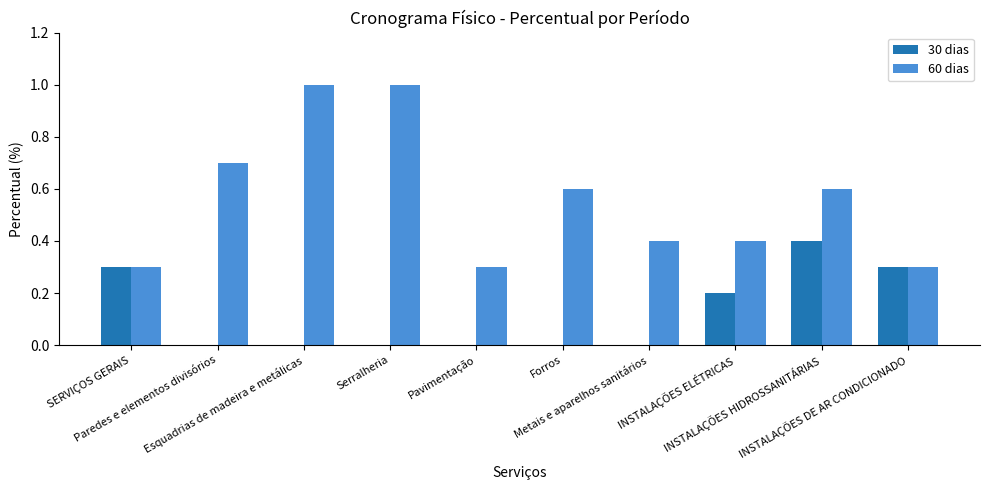

Which series has the largest total across all categories?

60 dias